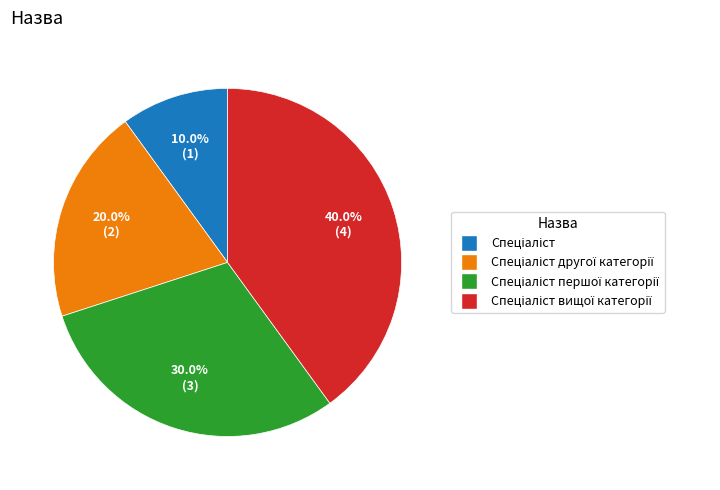

Is there any slice that represents more than half of the pie?

No